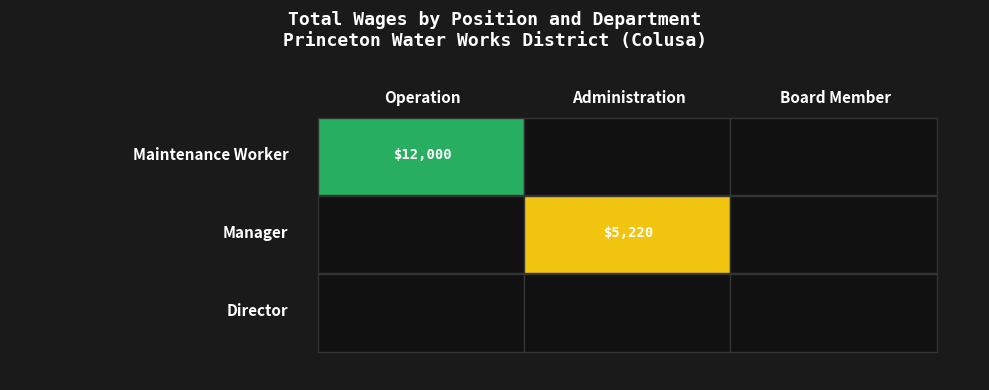

Is it true that Maintenance Worker equals 5291 at Board Member?

False